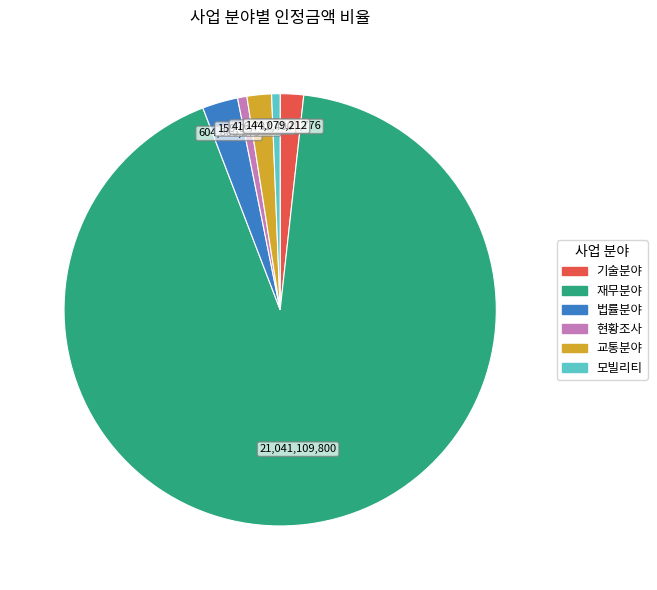

How many segments does this pie chart have?

6